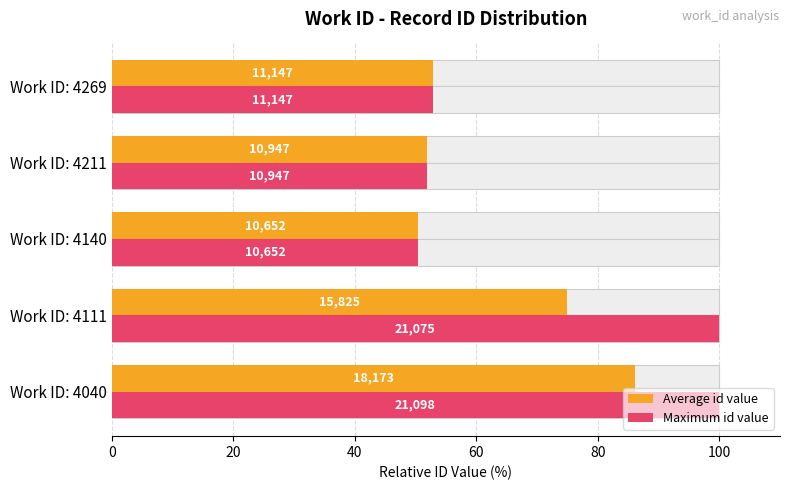

How many values in the Maximum id value series exceed 52?

3